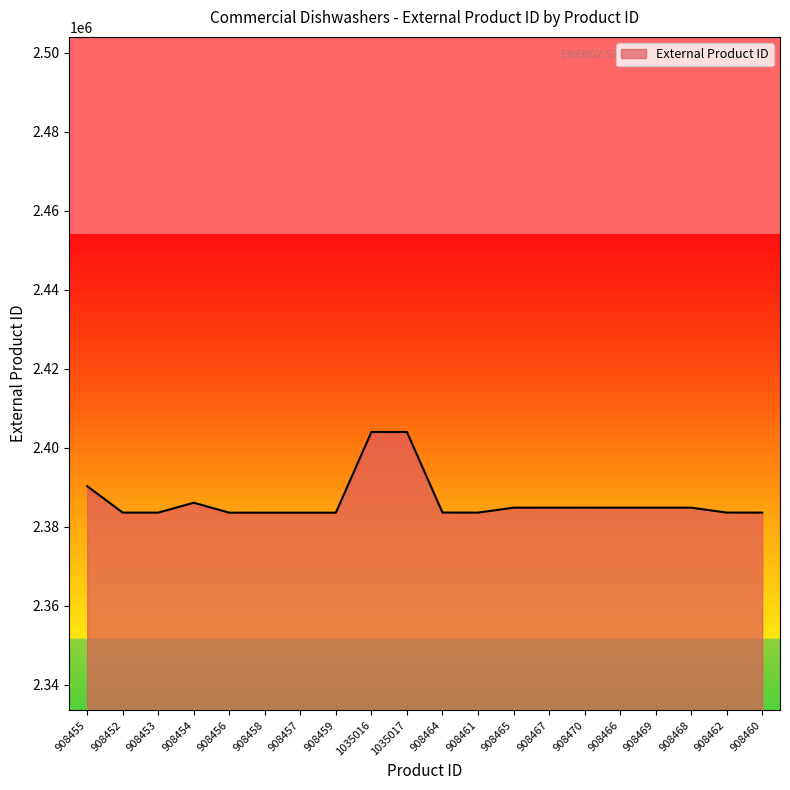

True or false: the data shows 4116642 at 908468.

False